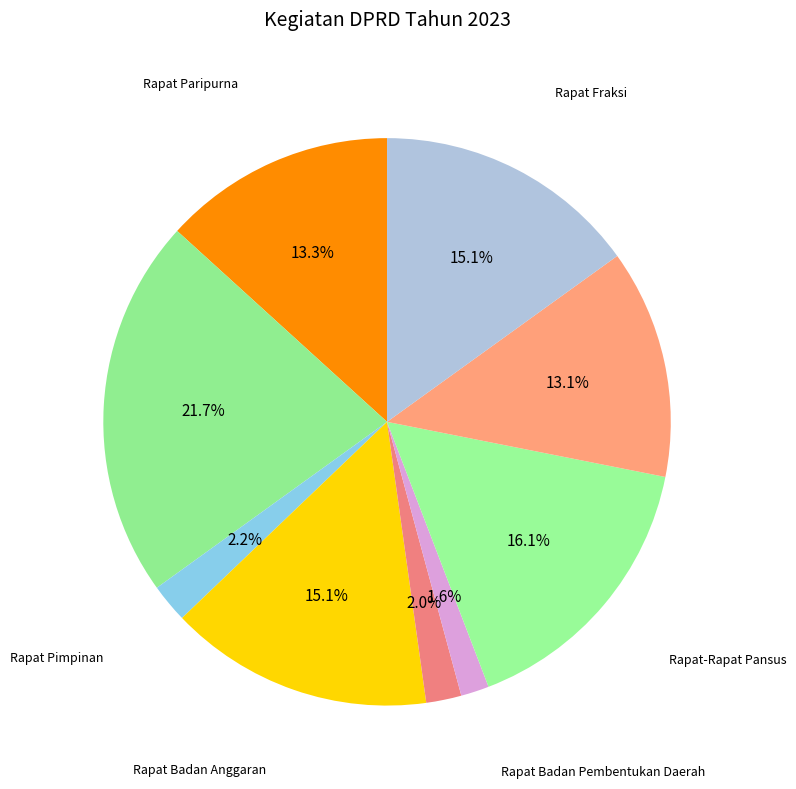

How many segments does this pie chart have?

9